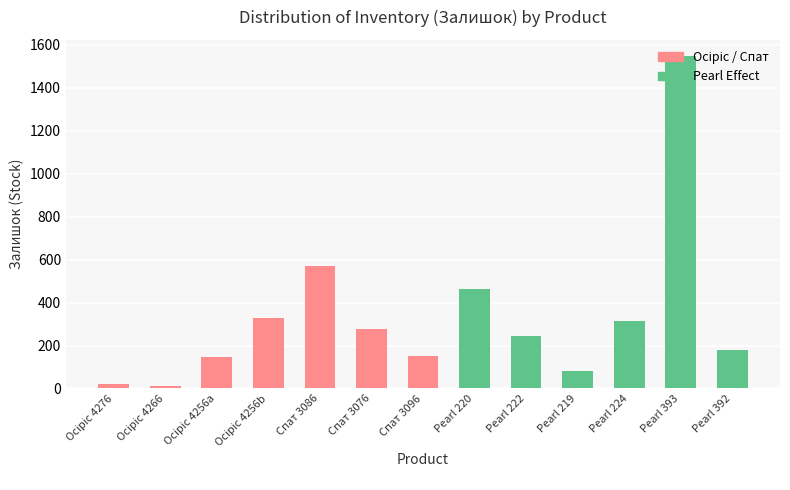

What is the label of the 7th bar from the left?

Спат 3096